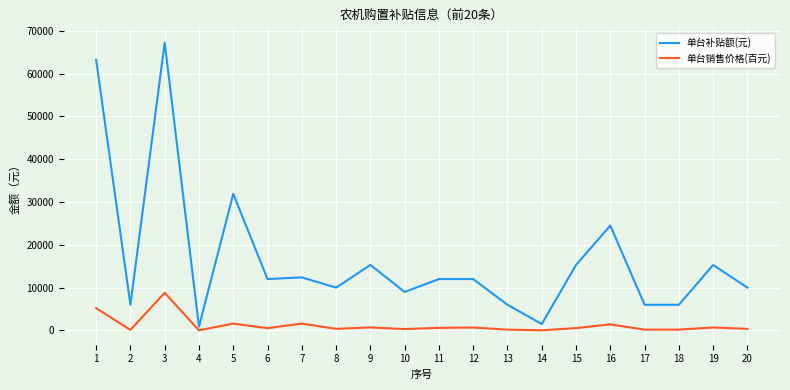

True or false: 单台销售价格(百元) and 单台补贴额(元) cross at least once.

False